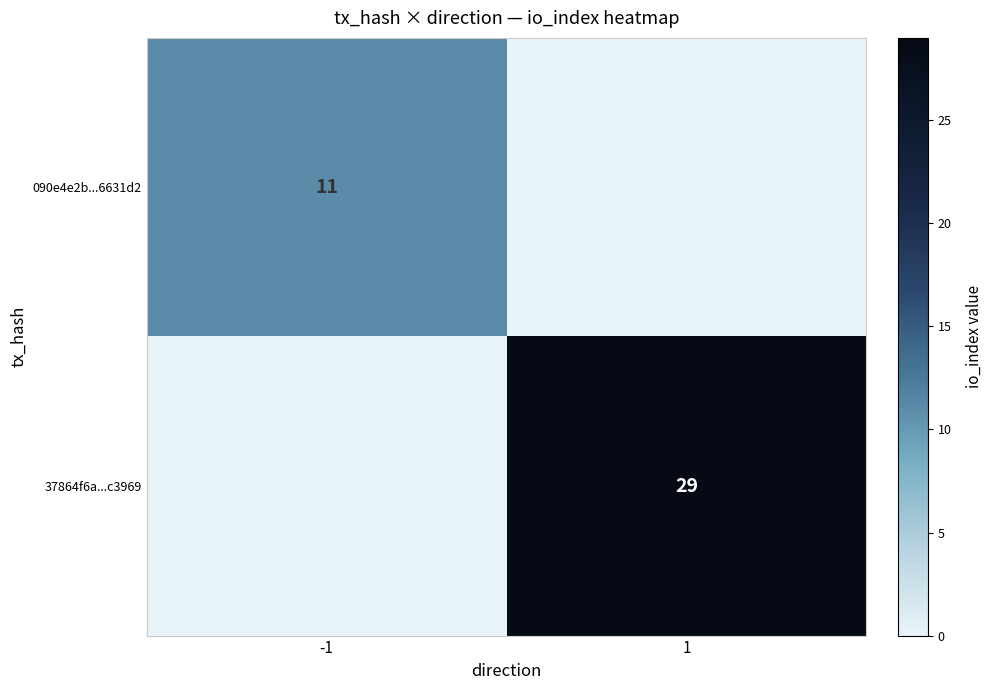

Is it true that 090e4e2b...6631d2 equals 11 at -1?

True